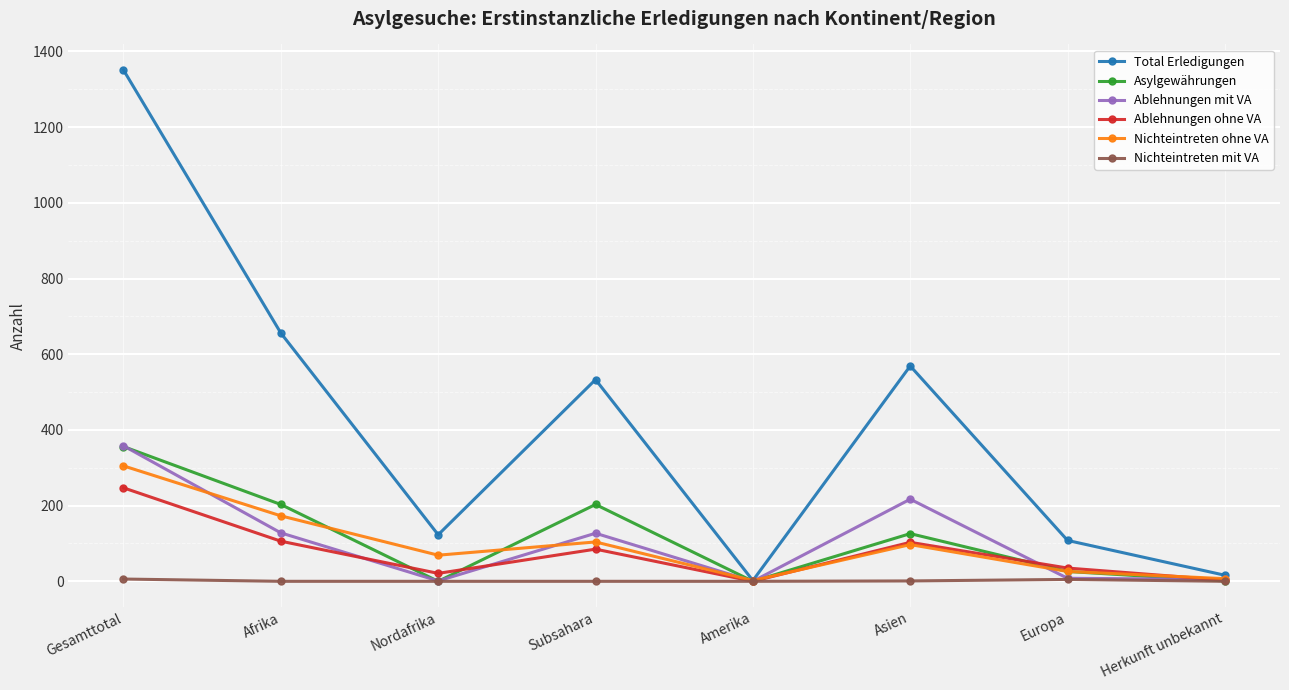

True or false: Nichteintreten ohne VA and Asylgewährungen intersect in this chart.

True